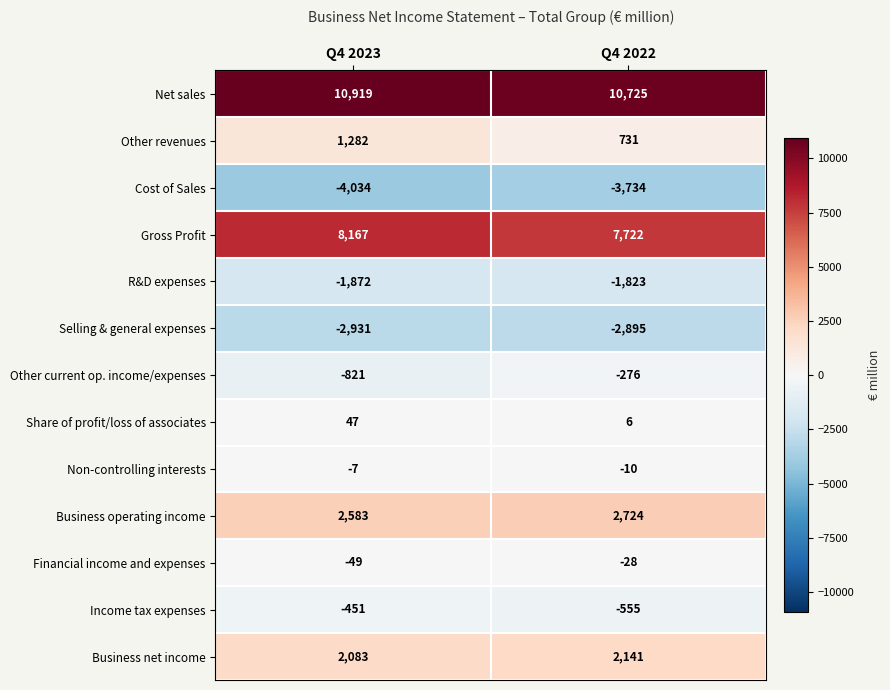

What is the approximate value of Other revenues at Q4 2022, to the nearest 50?

750